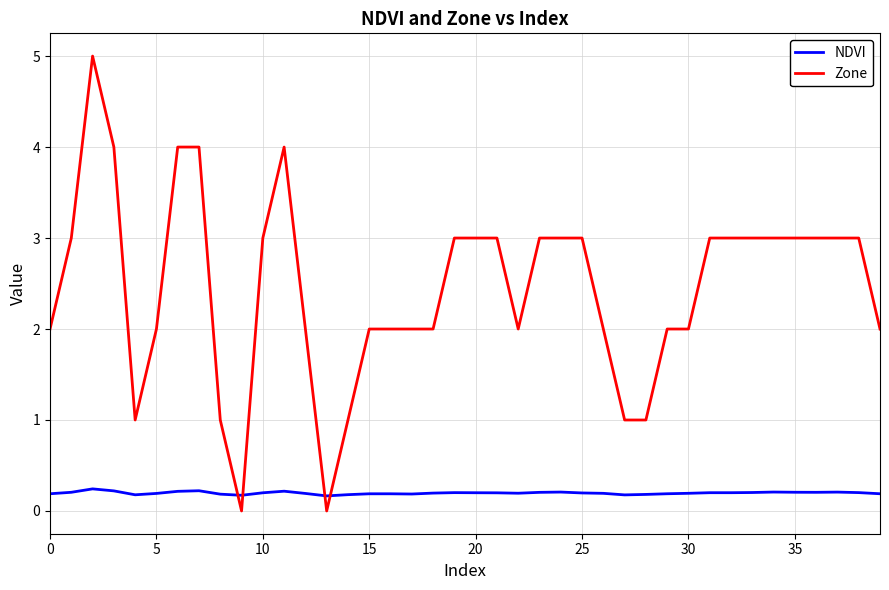

Which series has the largest range (max minus min)?

Zone